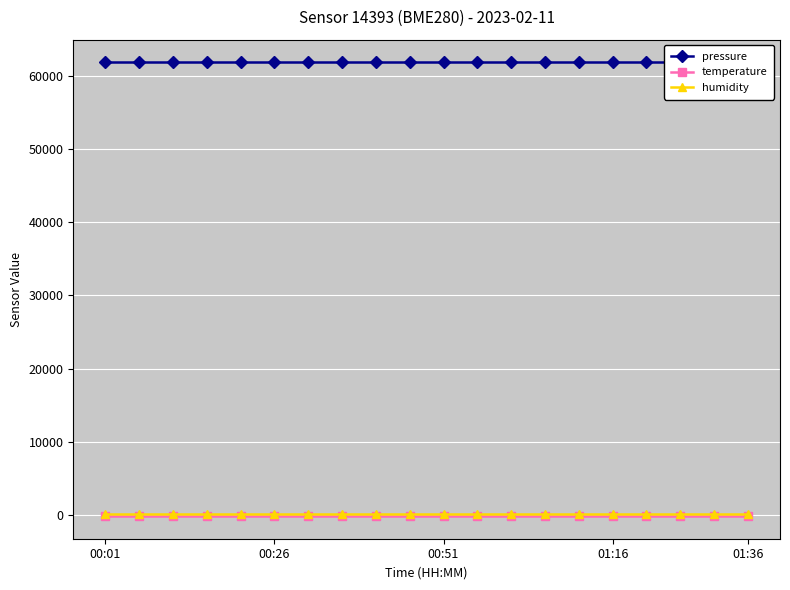

Which has a higher value, 13 or 10?

13